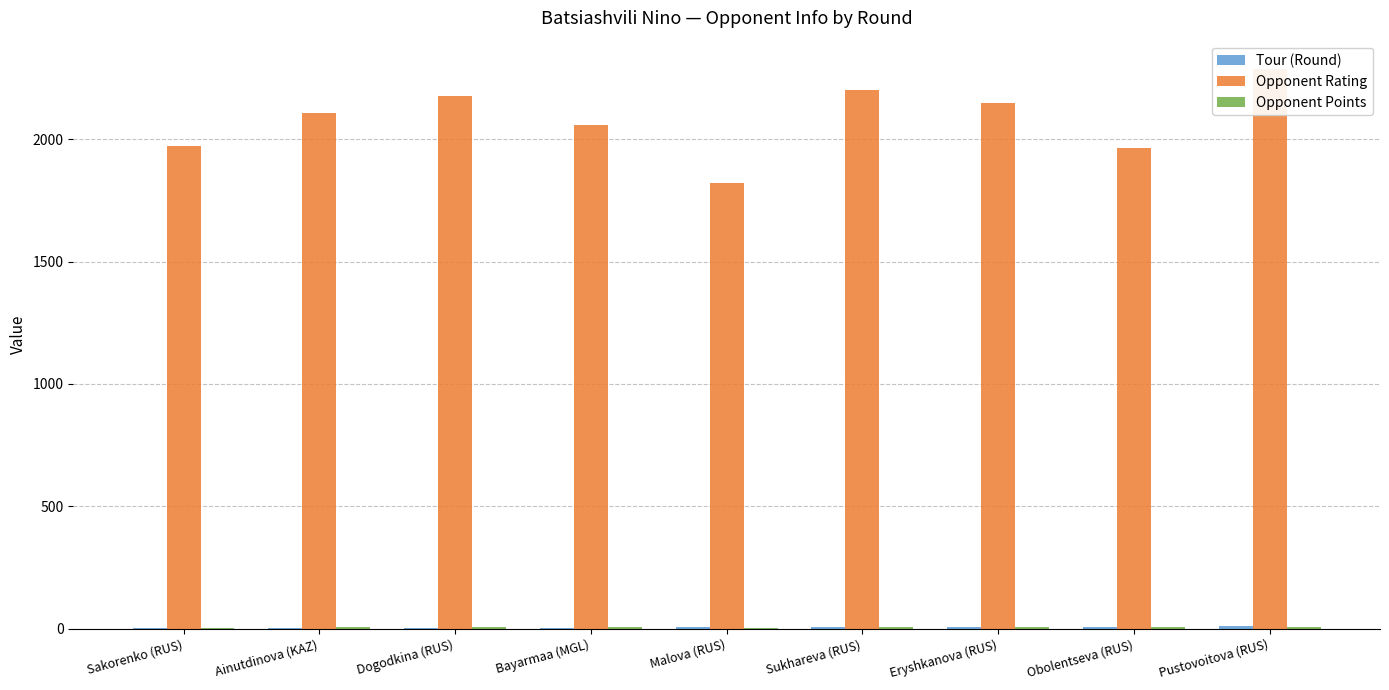

What is the difference between the highest and lowest values at Ainutdinova (KAZ)?

2103.0